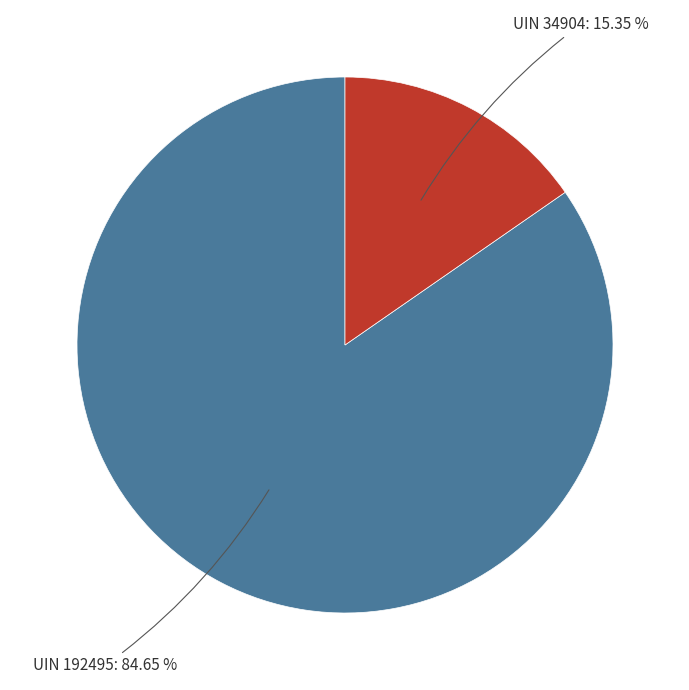

Is there a majority slice in this chart?

Yes